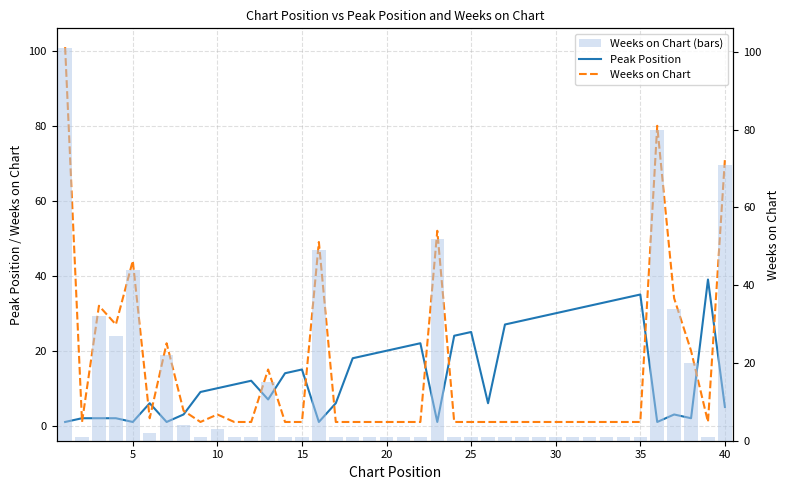

What are all the series names shown in the legend?

Peak Position, Weeks on Chart, Weeks on Chart (bars)